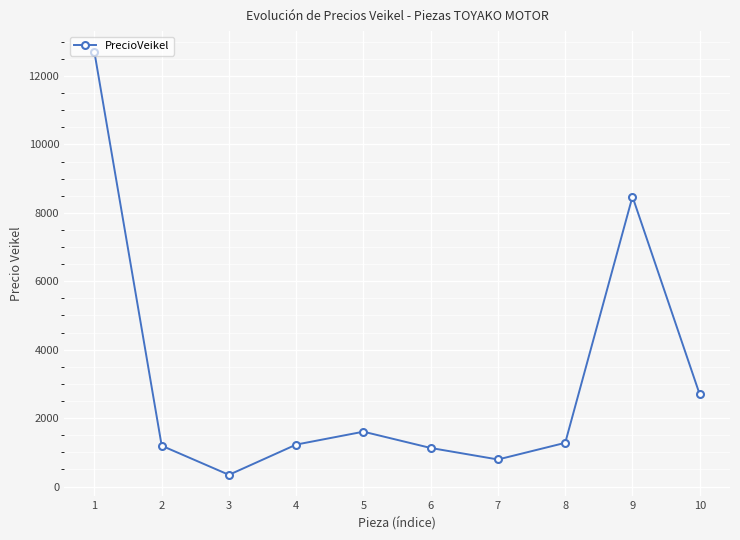

What is the sum of the values at 1 and 5?

14297.1